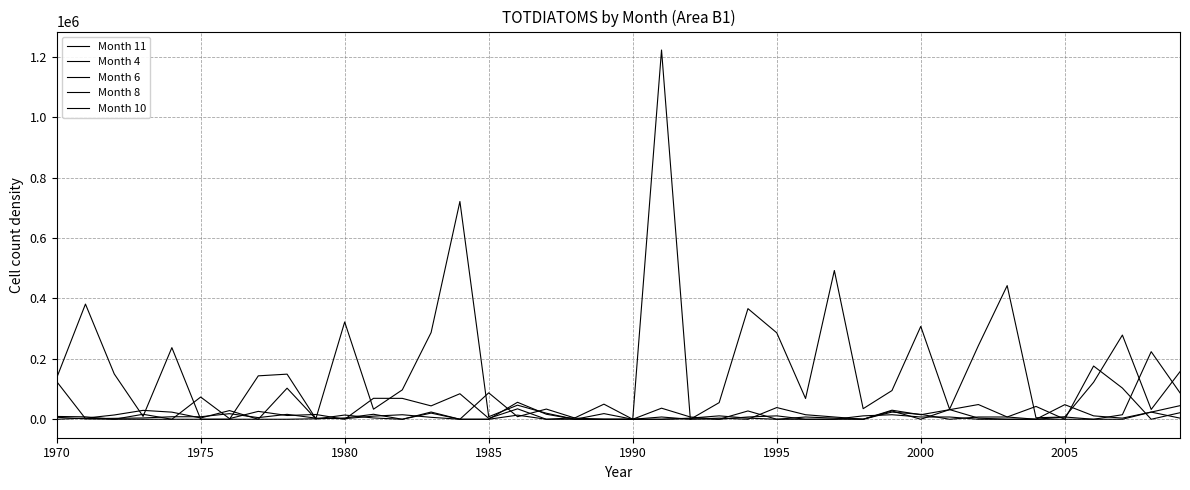

How many intersections are there between Month 11 and Month 6?

7